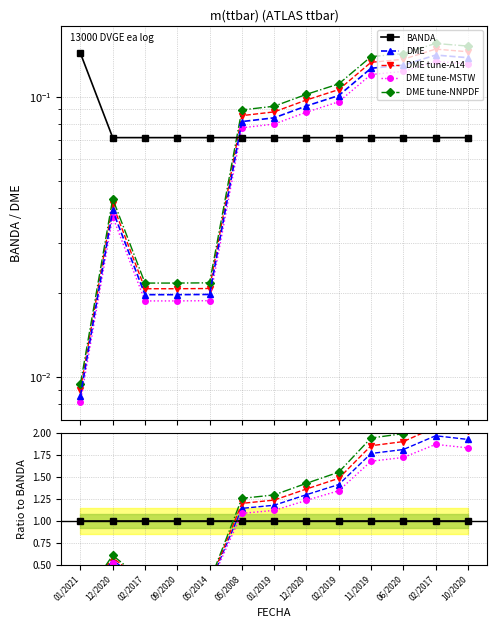

True or false: DME tune-MSTW and DME tune-A14 intersect in this chart.

False